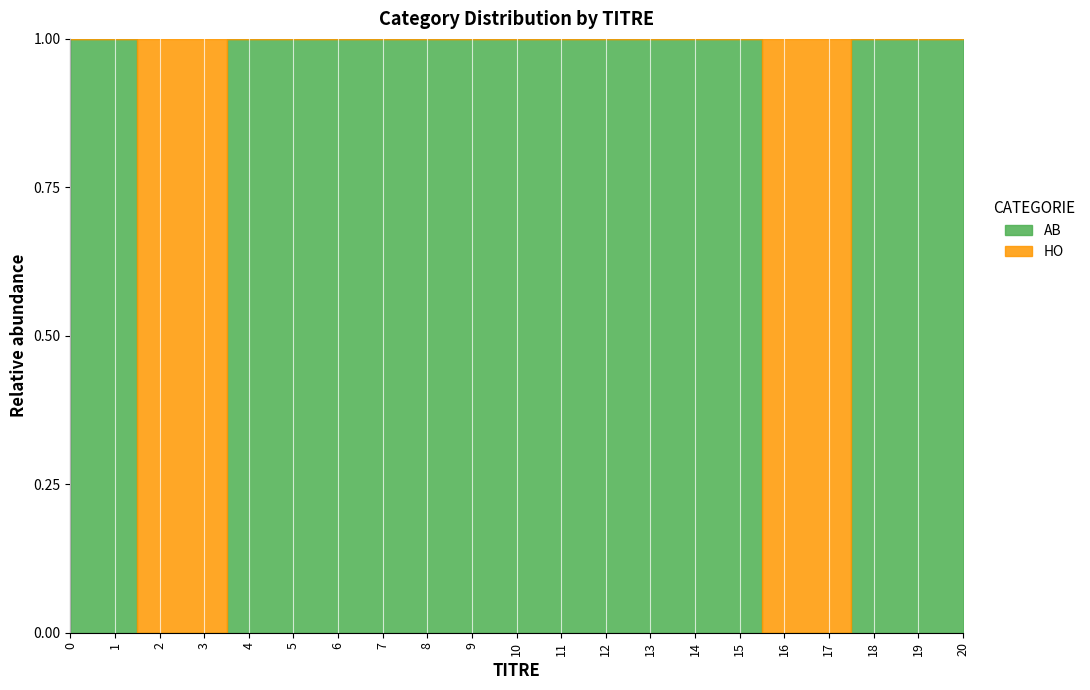

The value of HO at 3 is 1. True or false?

False